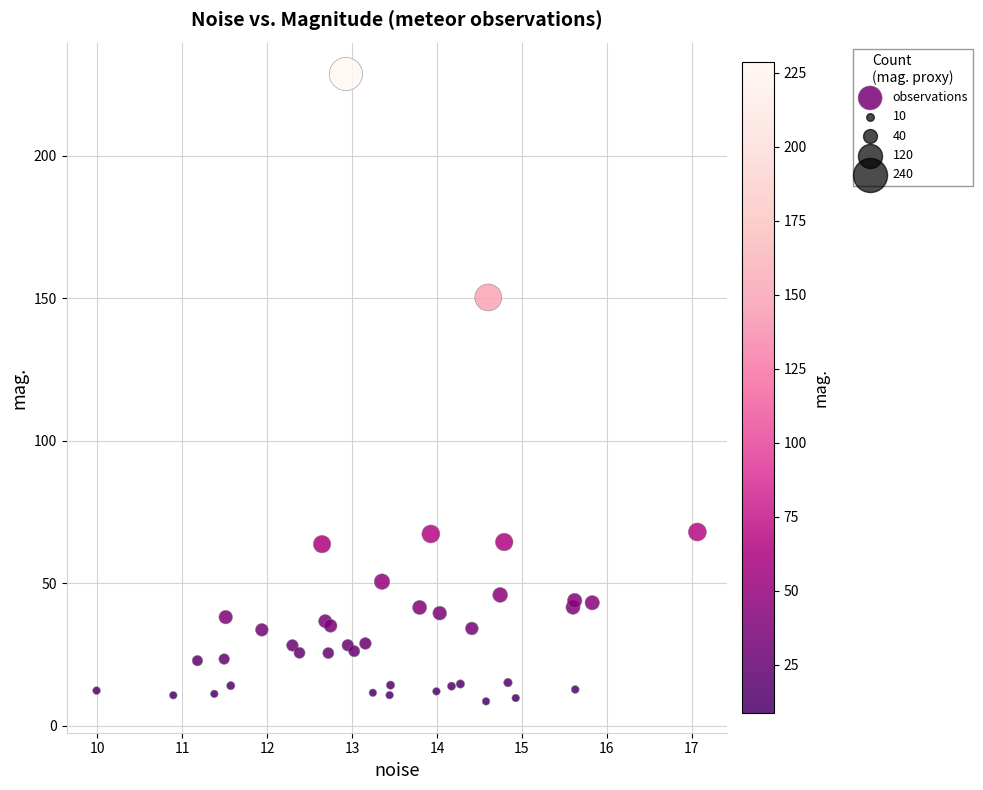

What Y value in the scatter plot is closest to 118?

150.3